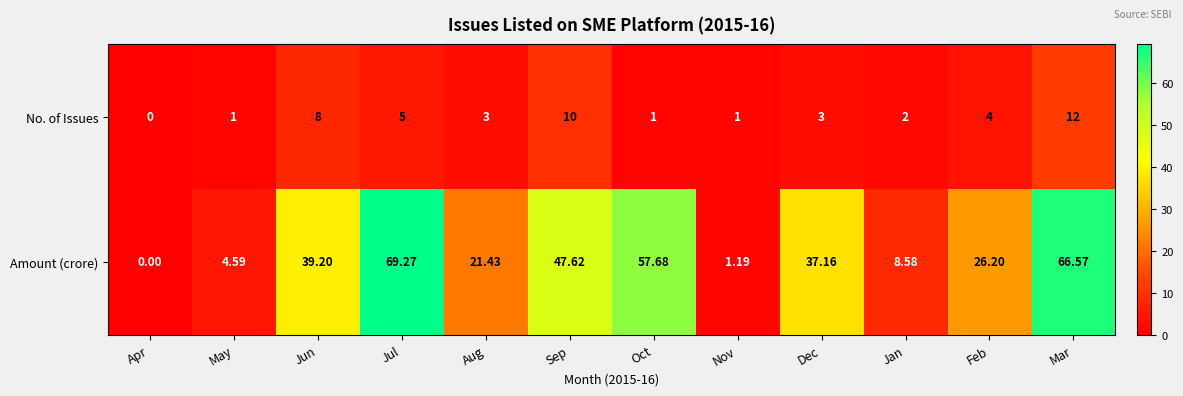

Where is No. of Issues nearest to the value 6?

Jul